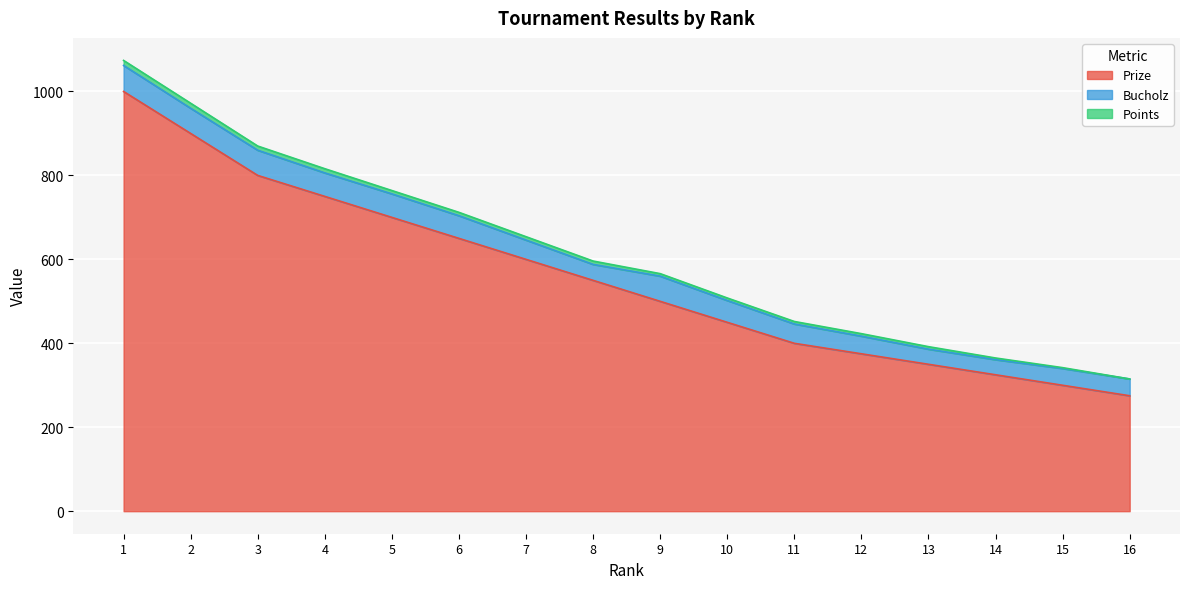

How many lines are shown in the chart?

3